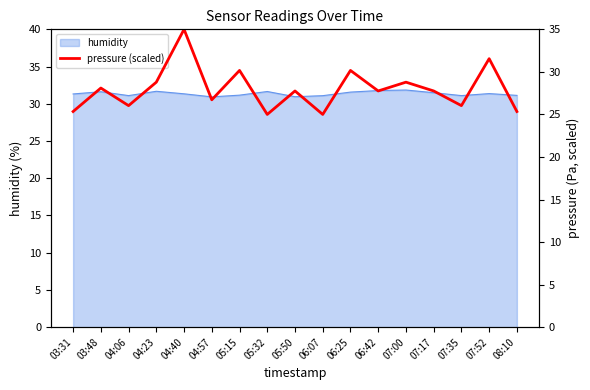

Reading right to left, extract all data points from this chart.

25.3	31.6	26.0	27.8	28.8	27.8	30.2	25.0	27.8	25.0	30.2	26.7	35.0	28.8	26.0	28.1	25.3